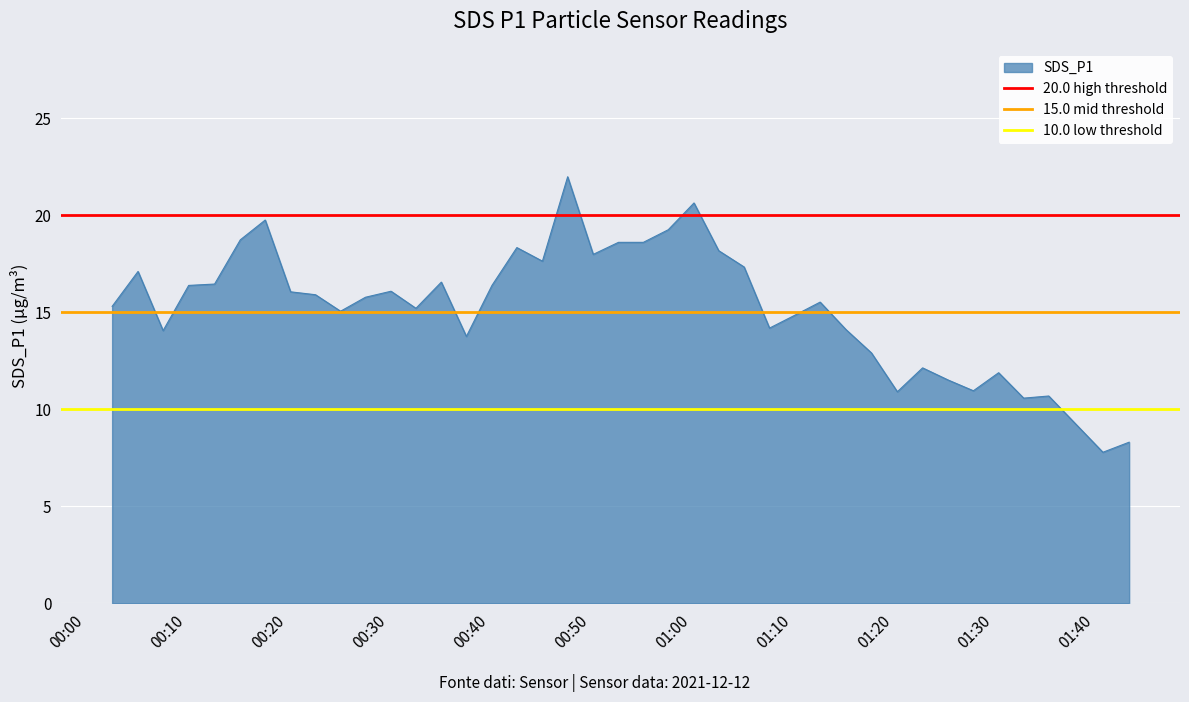

What is the highest value of the SDS_P1 series?

22.0